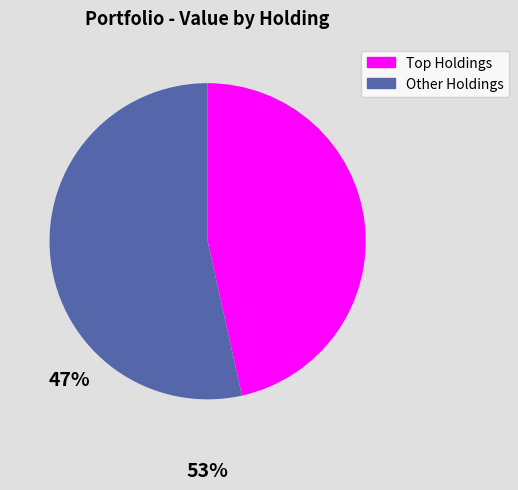

Rank the categories by value from lowest to highest.

Top Holdings, Other Holdings